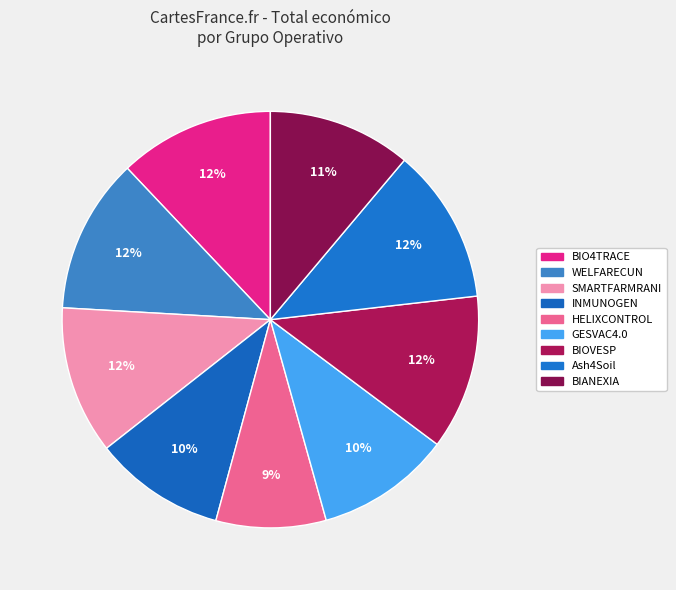

How many slices are in this pie chart?

9